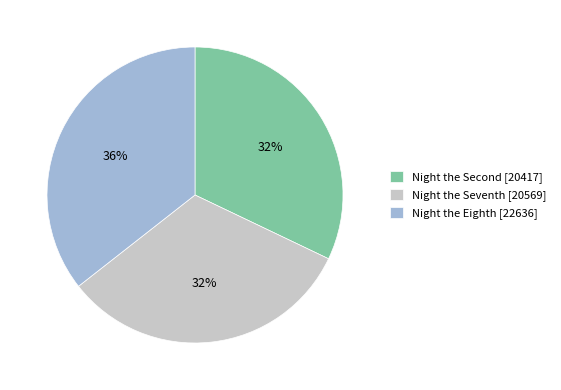

How many slices are in this pie chart?

3